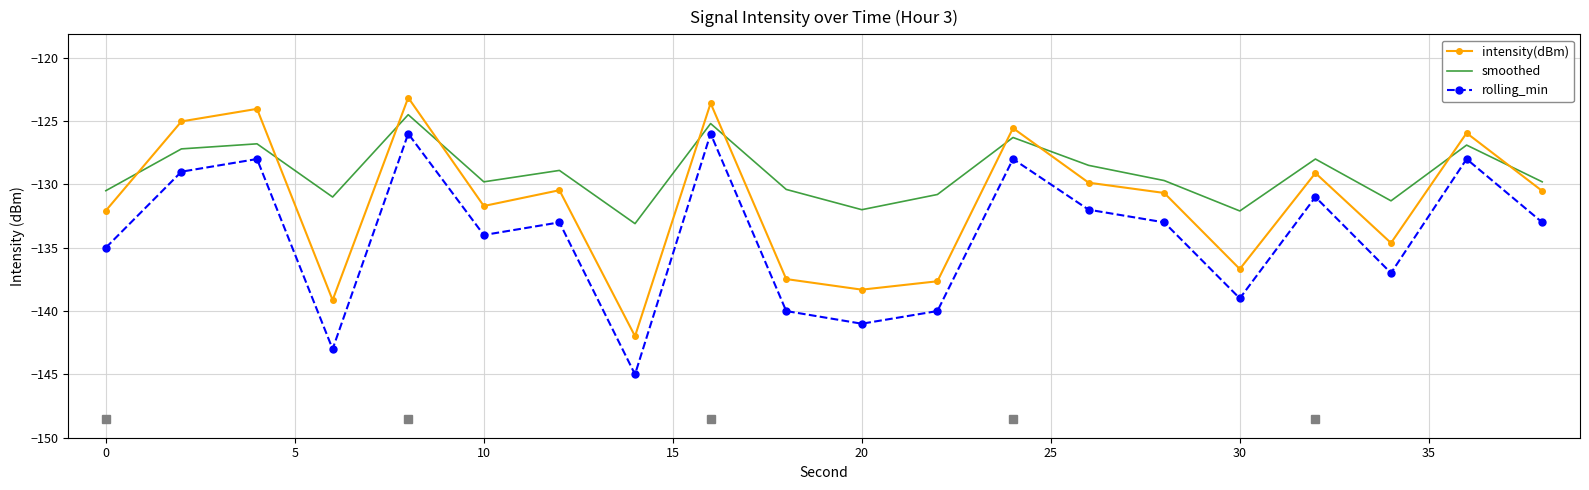

What is the difference between the maximum and minimum values in the smoothed series?

8.6